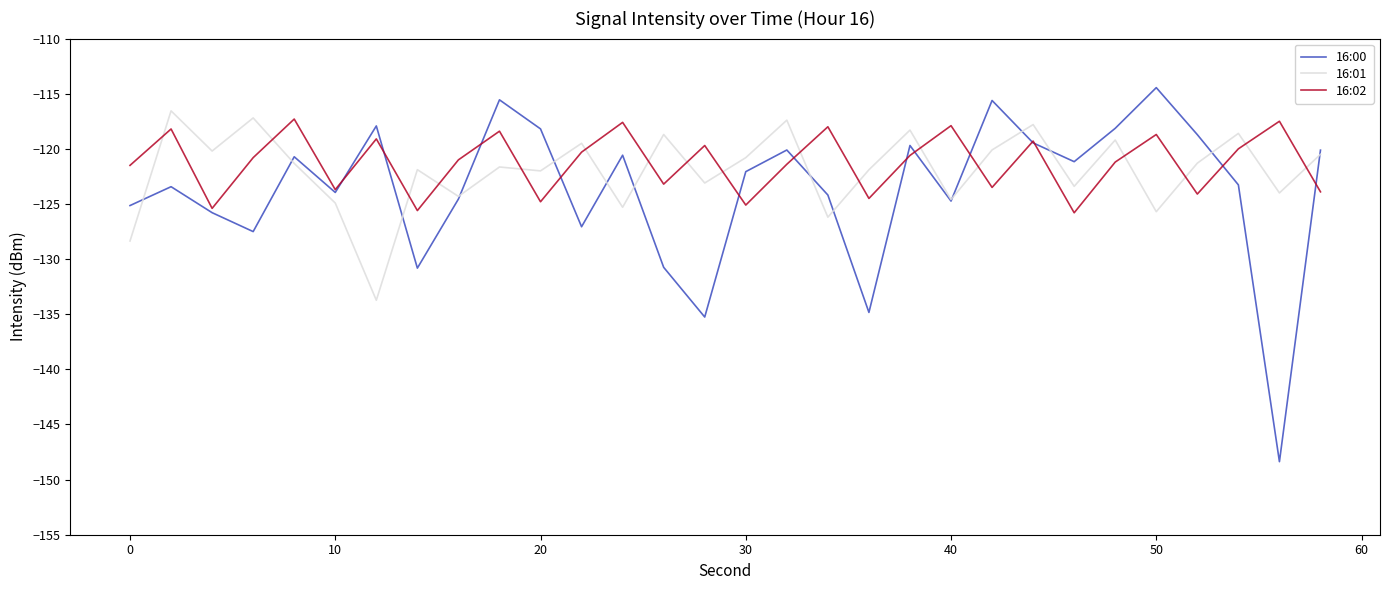

True or false: 16:01 and 16:02 intersect in this chart.

True